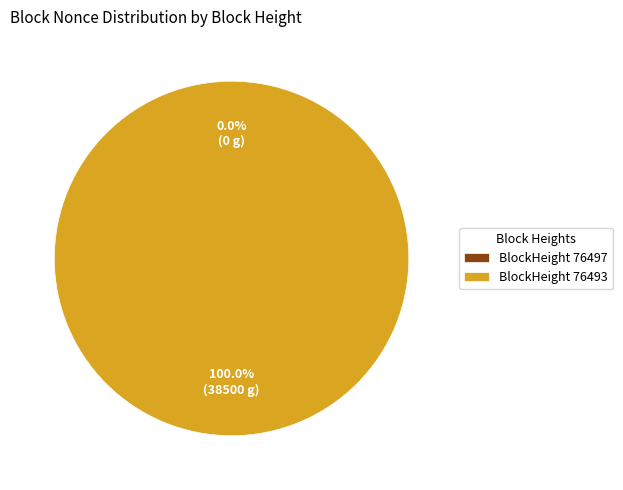

What is the change in value from 76497 to 76493?

+38500